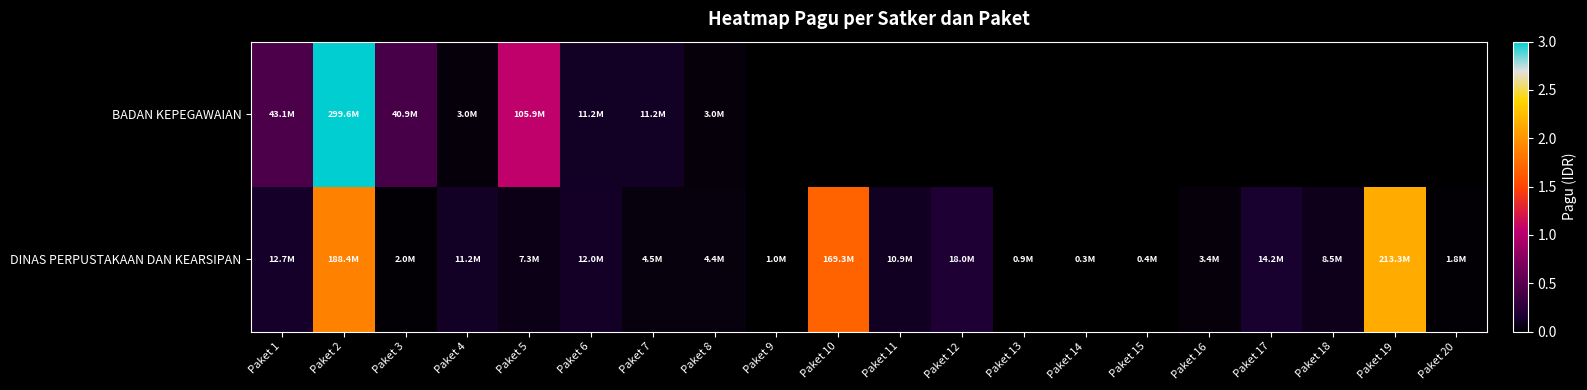

Where is DINAS PERPUSTAKAAN DAN KEARSIPAN nearest to the value 106806000?

Paket 10